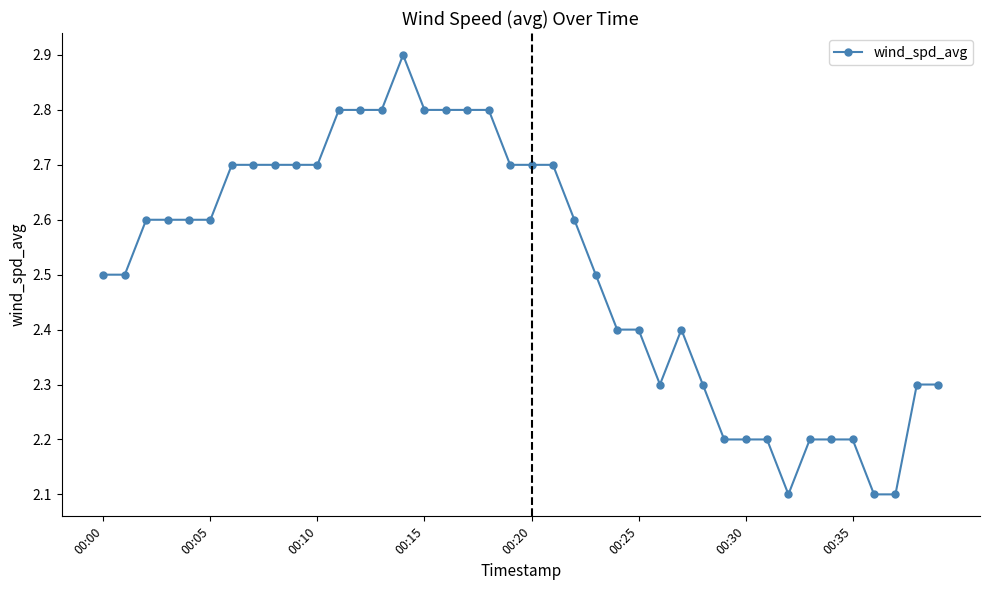

Count the values in the range 2 to 3.

40